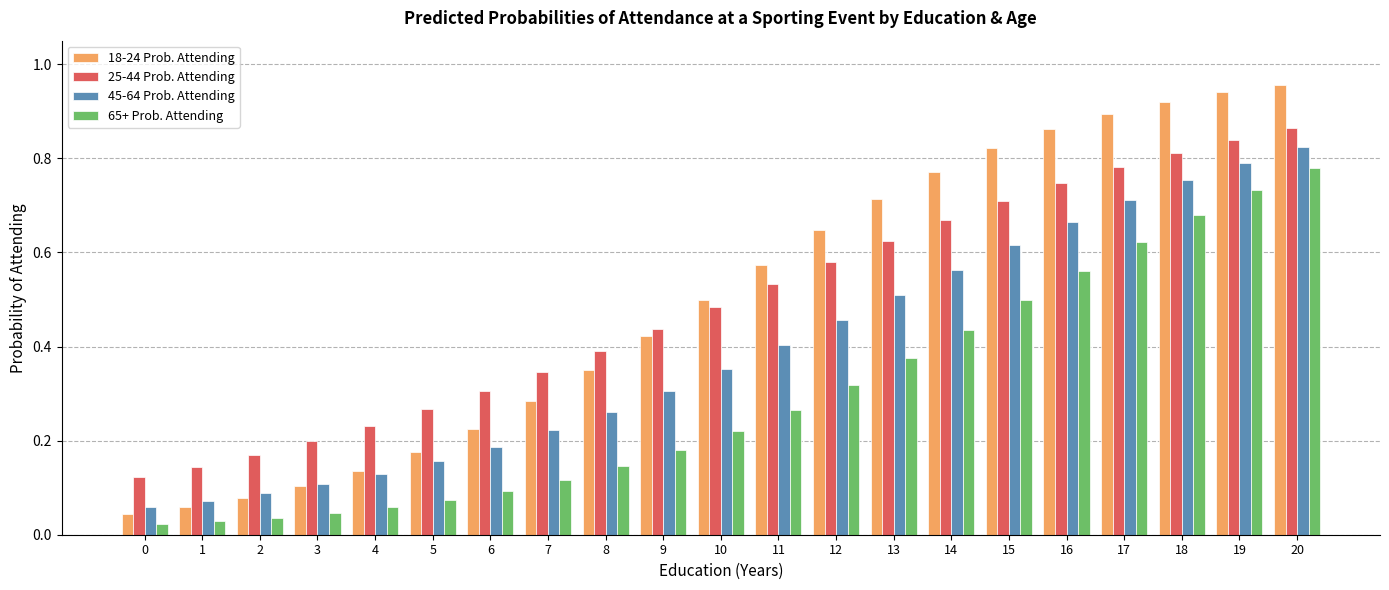

True or false: 65+ Prob. Attending has a value of 0.2 at 9.

True